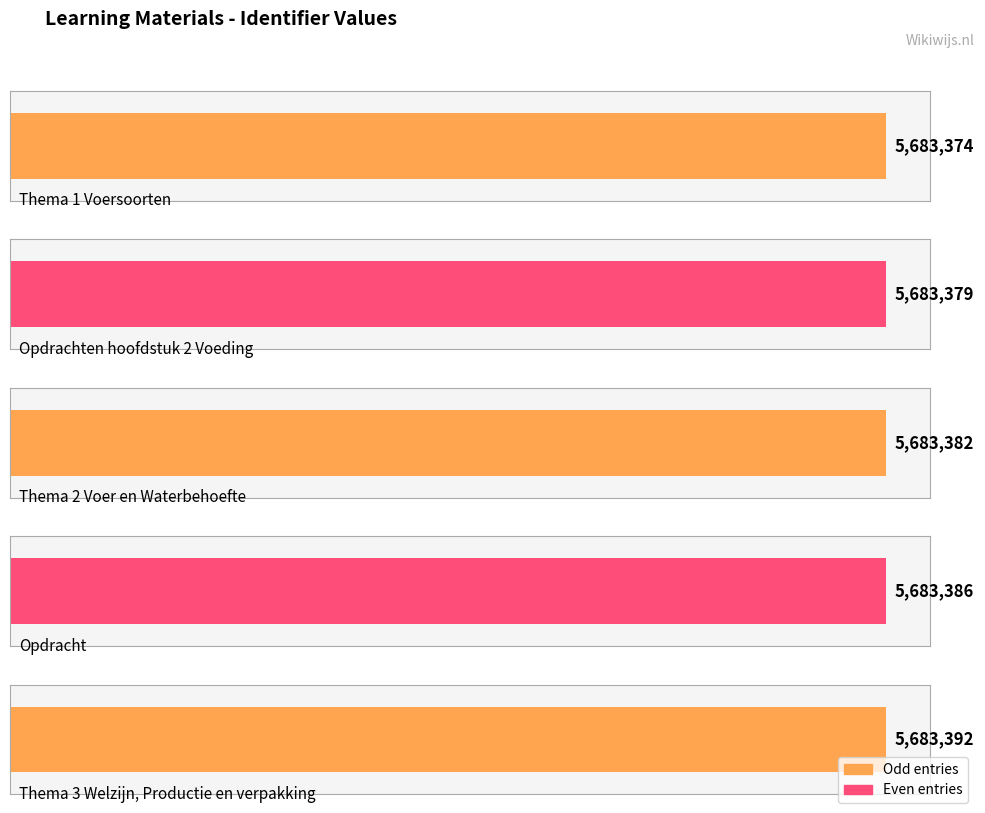

What is the label of the 1st bar from the right?

Thema 3 Welzijn, Productie en verpakking